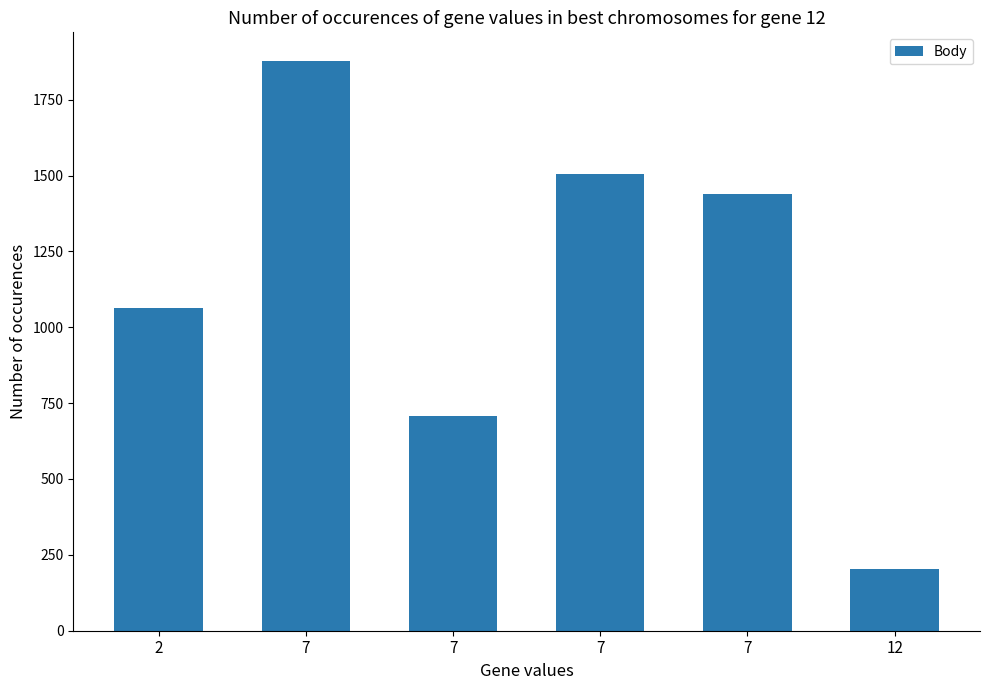

Which label corresponds to the largest value in the chart?

7